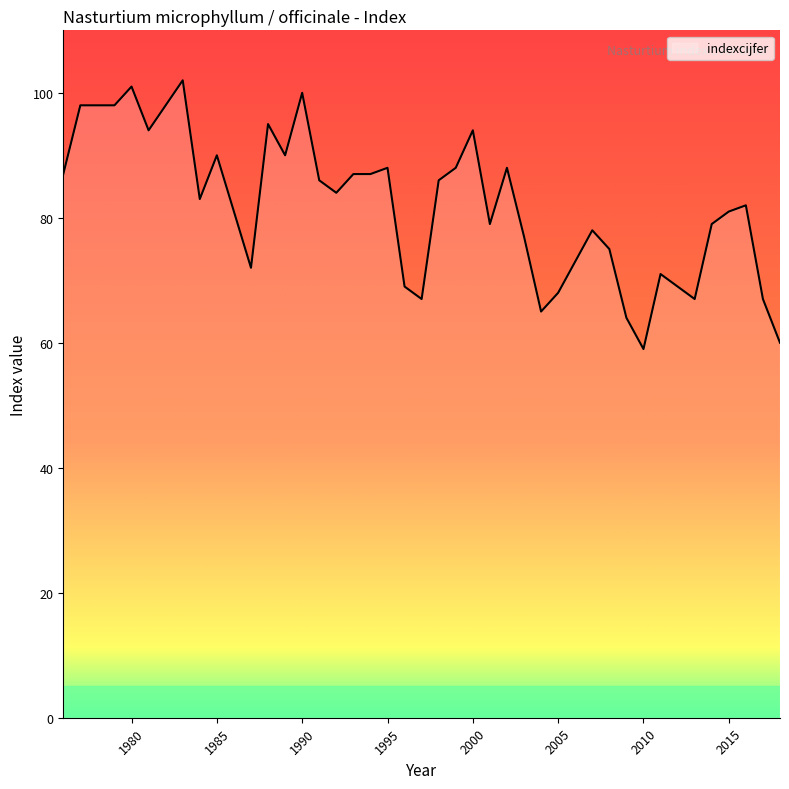

What is the smallest value displayed?

59